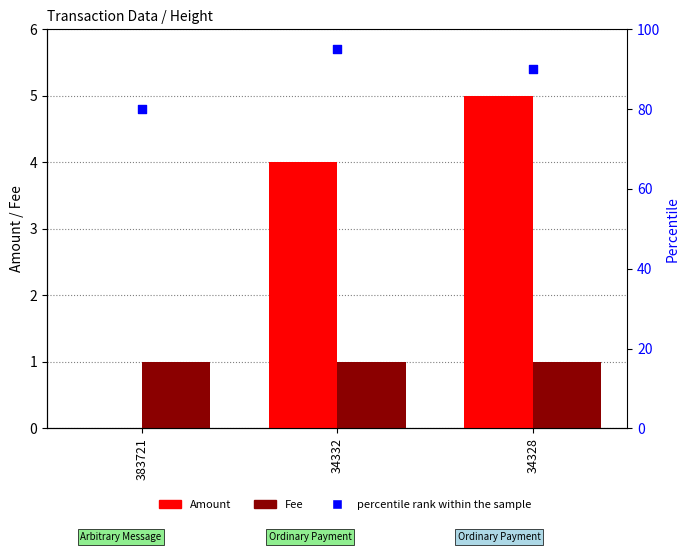

What is the total value across all series at 34332?

100